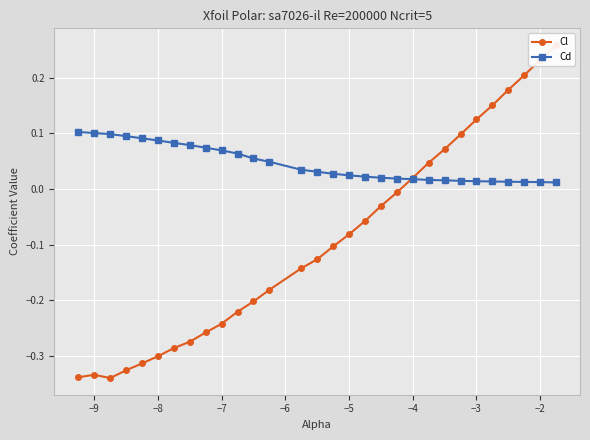

True or false: Cd has more than 0 points higher than both neighbors.

False